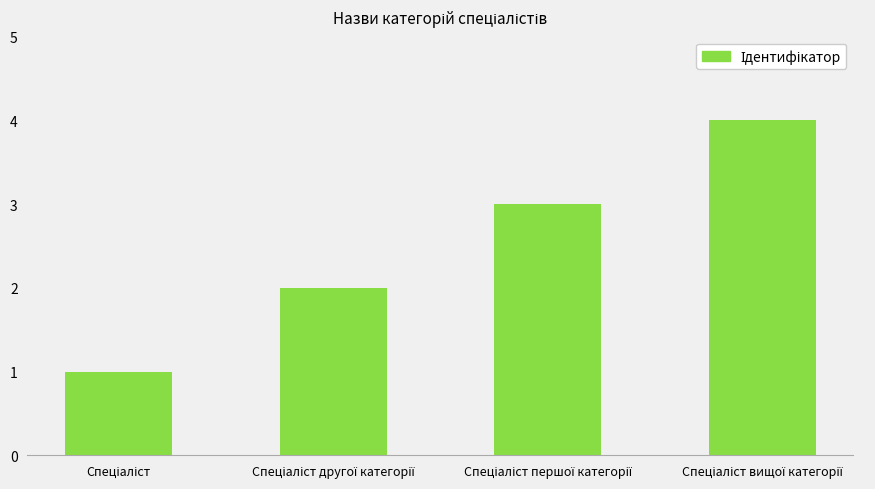

What is the greatest value displayed?

4